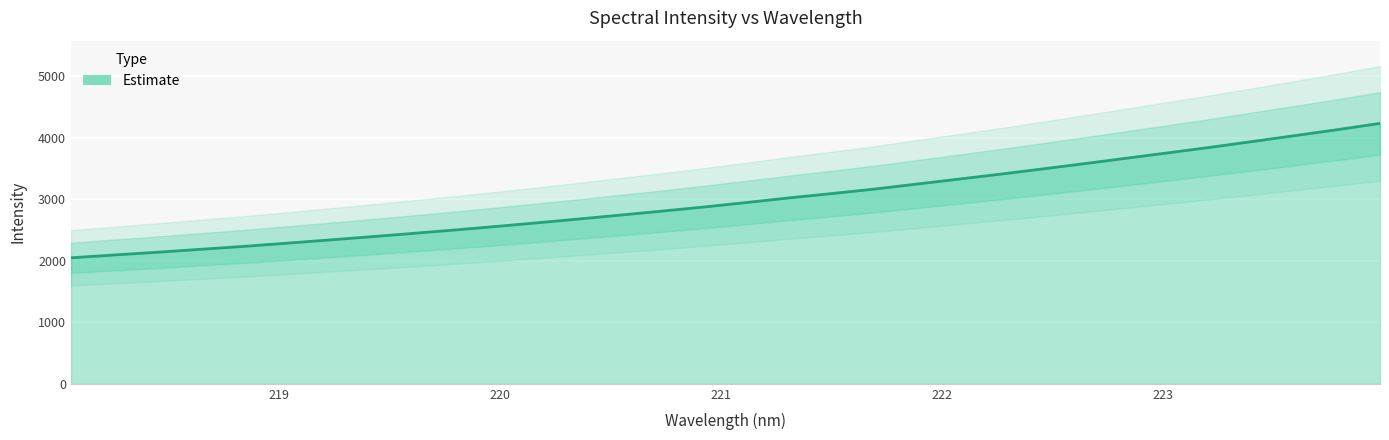

What is the smallest value displayed?

2047.6